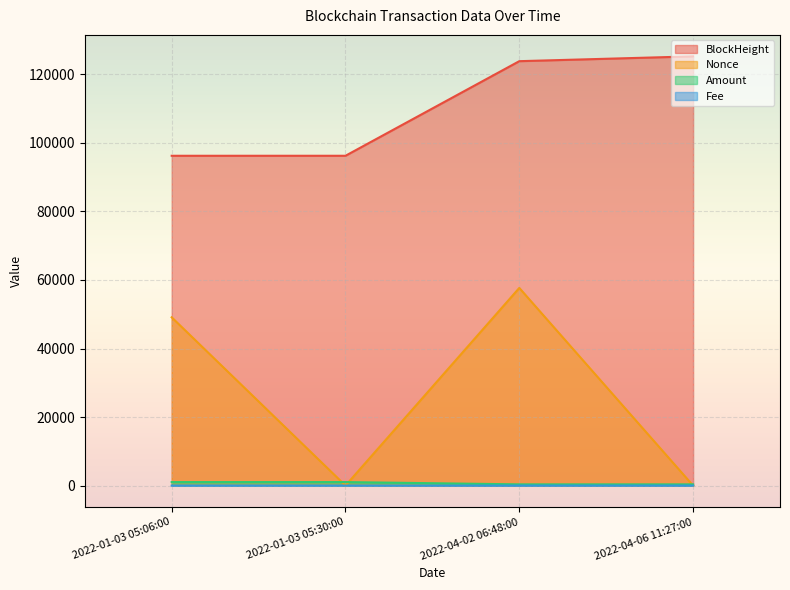

Which series has the largest range (max minus min)?

Nonce